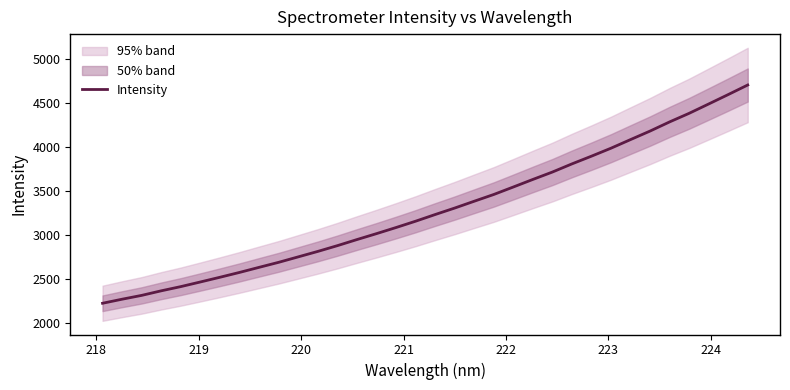

What is the difference between the second highest and minimum values?

2372.4